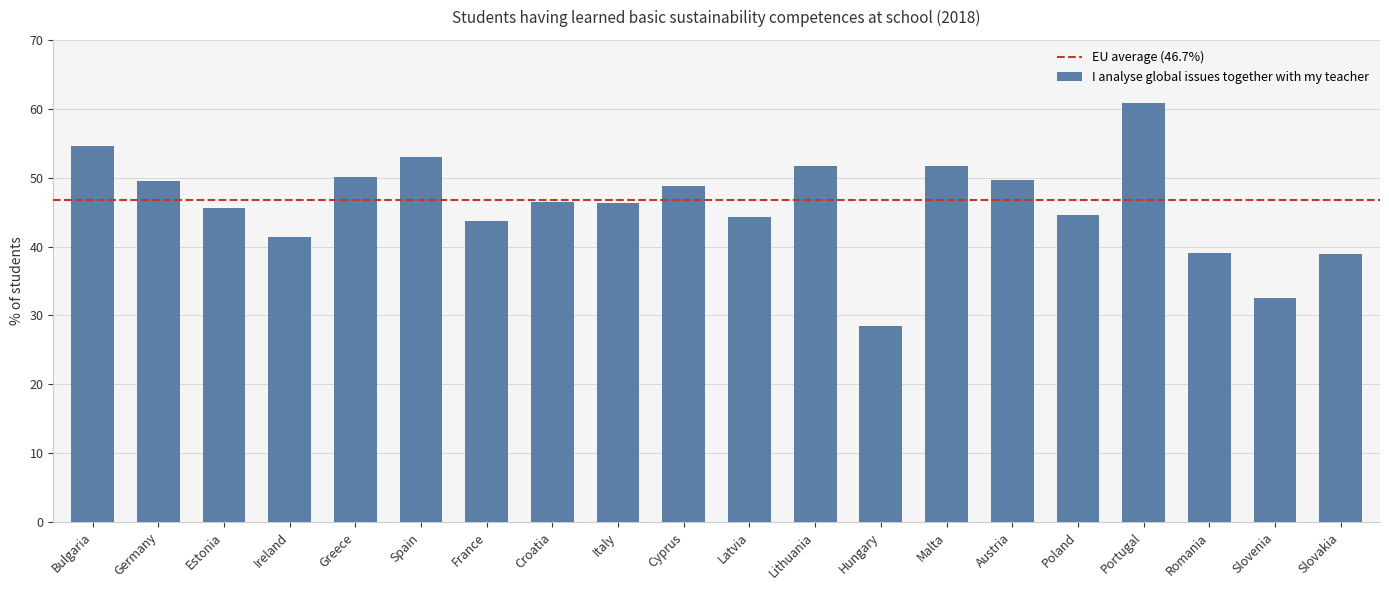

What is the sum of the values at Bulgaria and Malta?

106.2